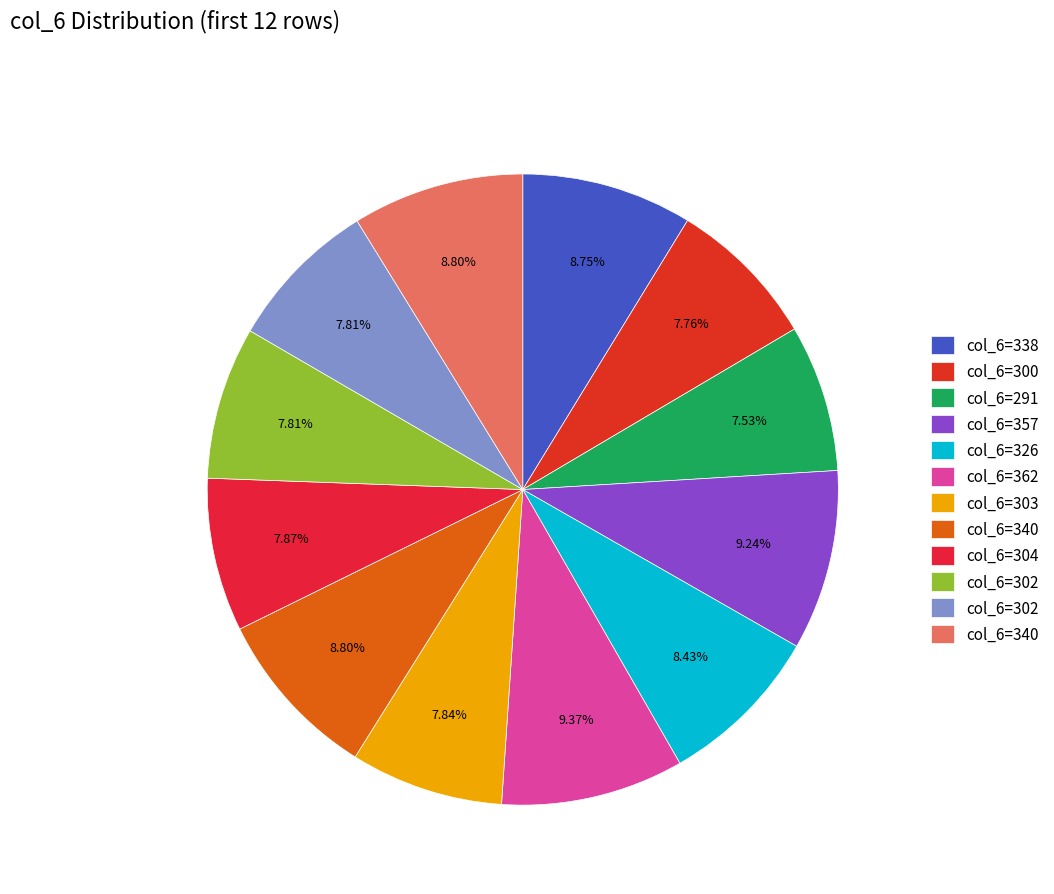

Count the number of slices in the pie.

12